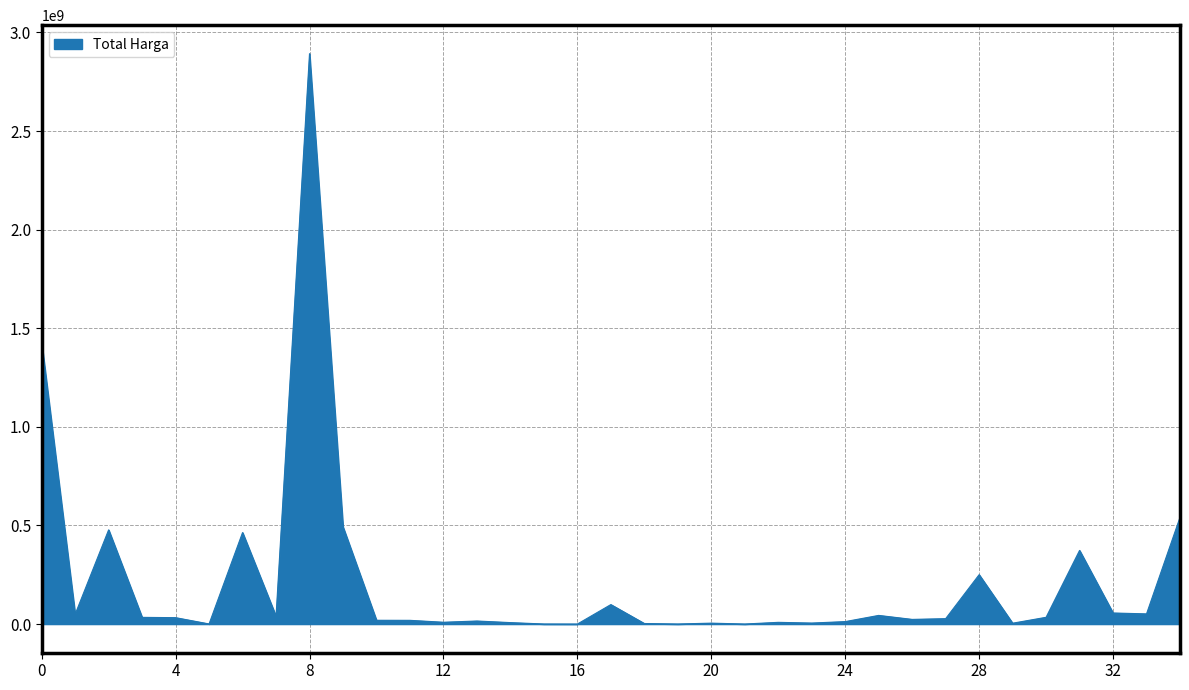

What is the smallest value displayed?

78000